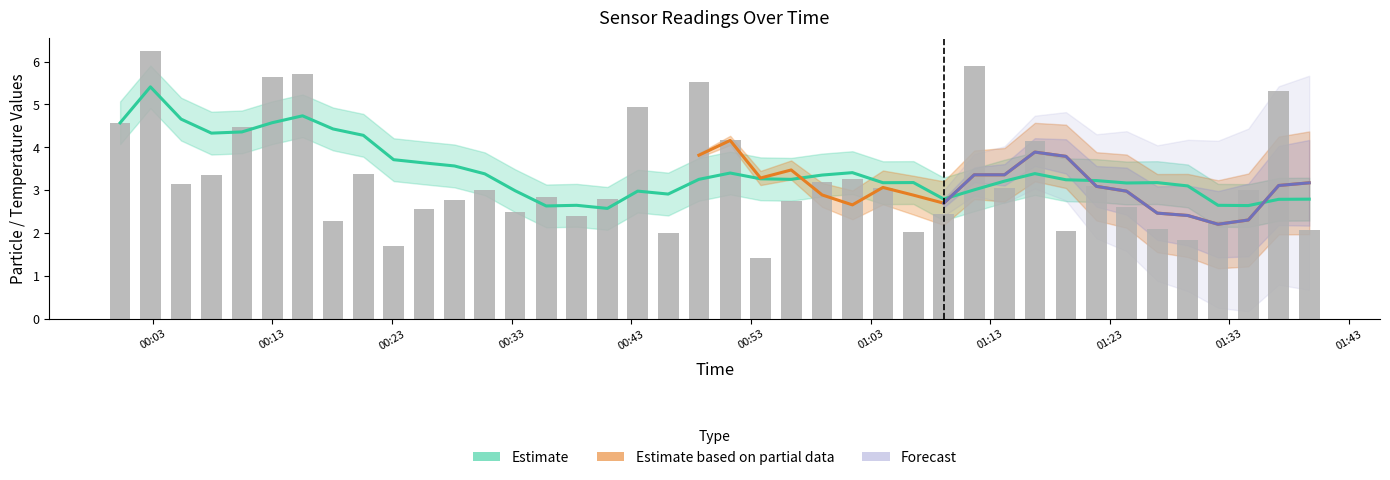

Is the value of SDS_P1 at 2022/12/28 01:34:35 greater than the value of Temp at 2022/12/28 00:15:31?

No